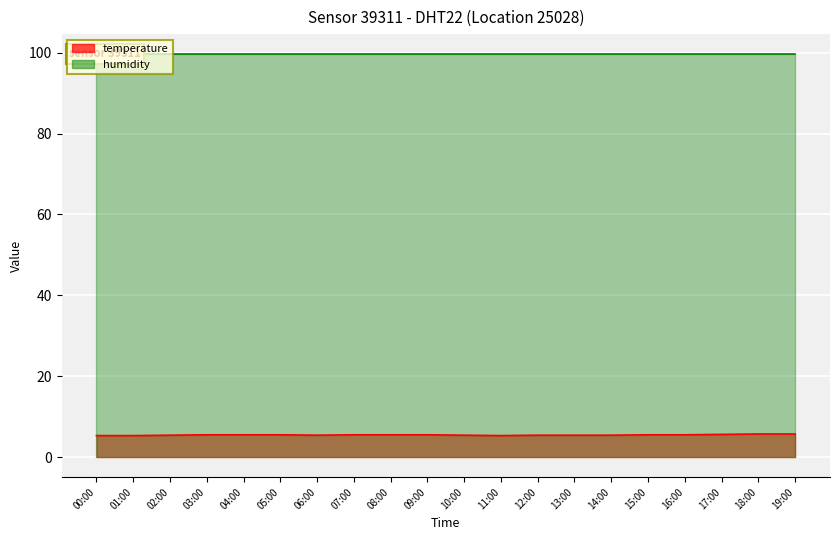

What is the change in value from 02:00 to 09:00?

+0.1